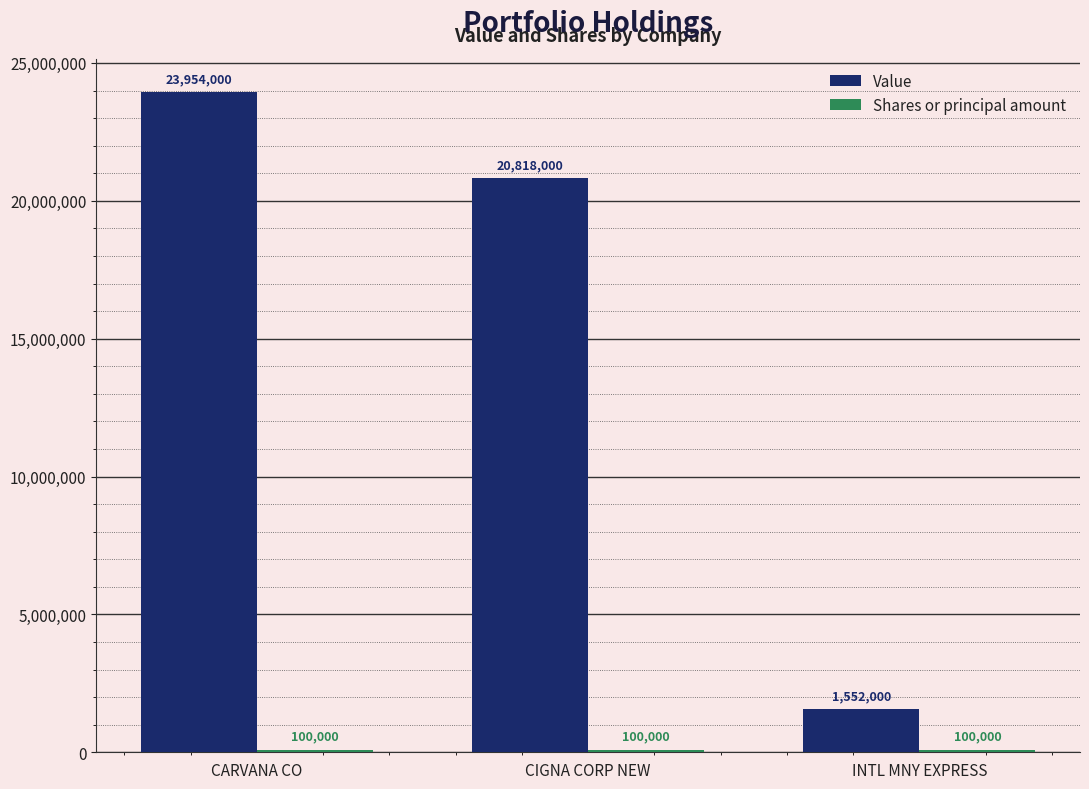

What is the smallest value displayed?

100000